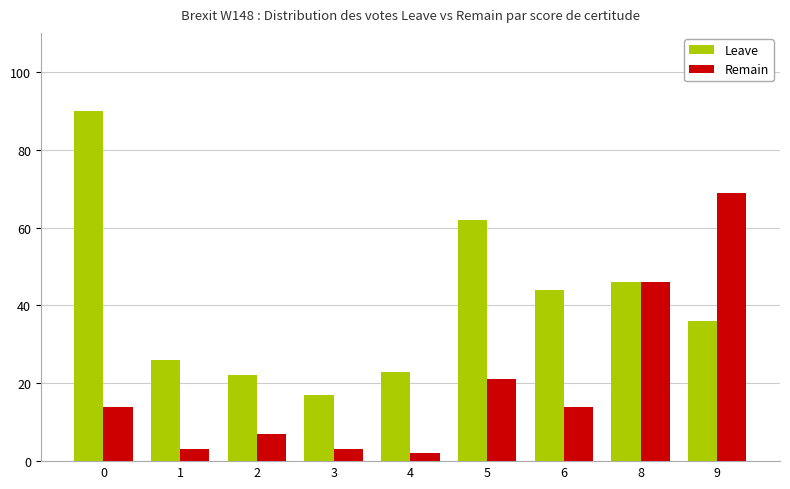

Which category has the lowest value in the Remain series?

4